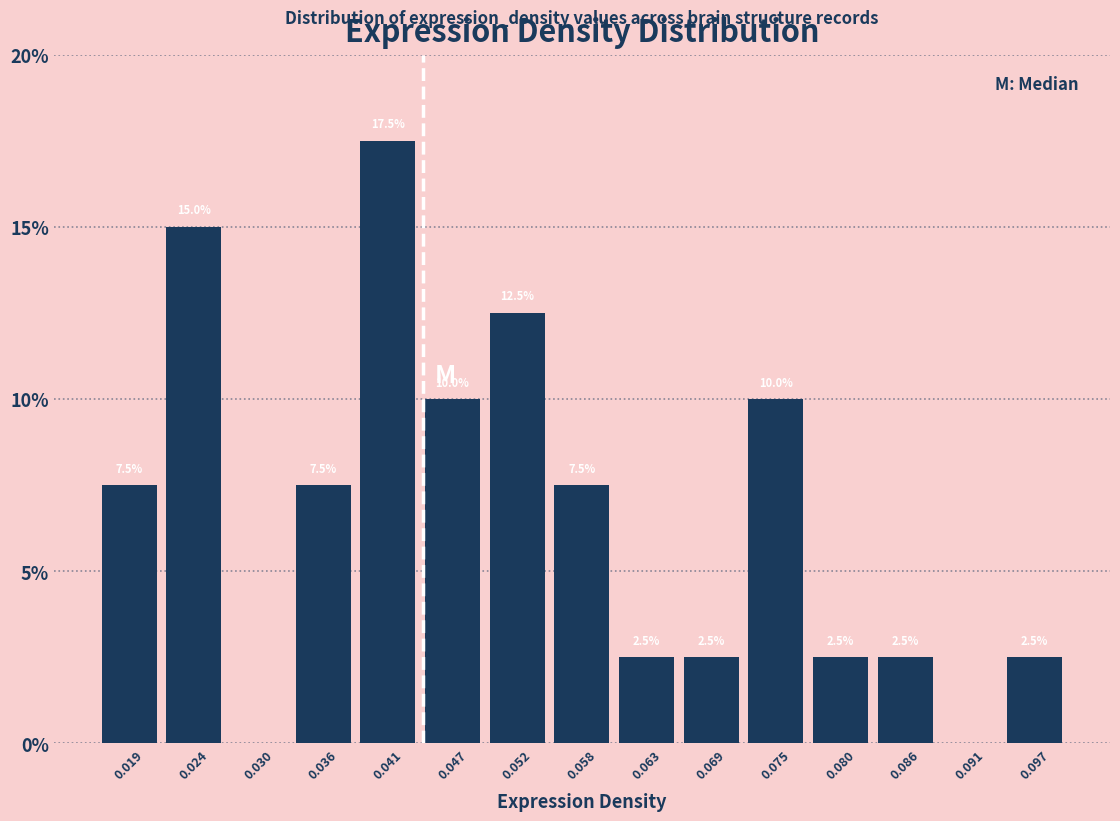

Which range on the x-axis has the tallest bar?

0.038 to 0.044